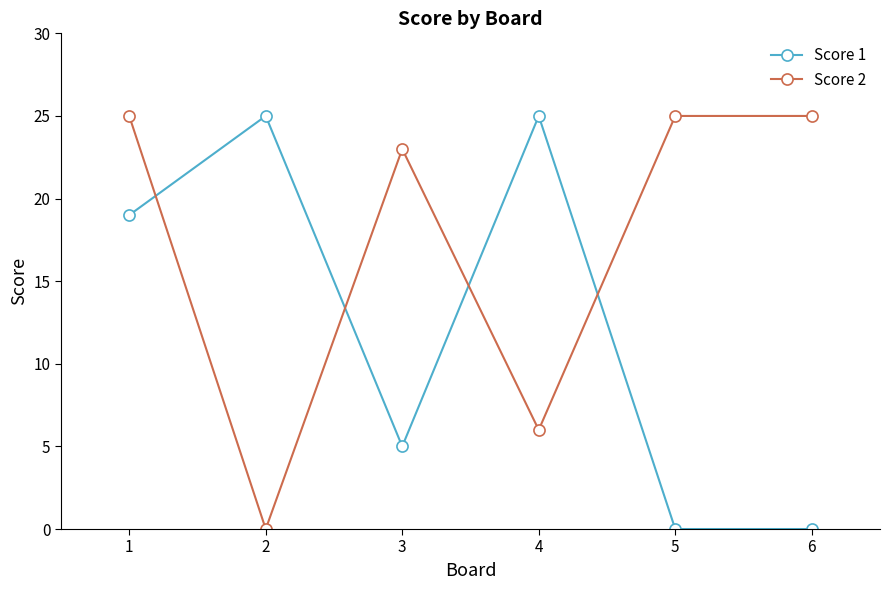

Reading left to right, list all the values displayed in this chart.

Score 1: 19	25	5	25	0	0
Score 2: 25	0	23	6	25	25